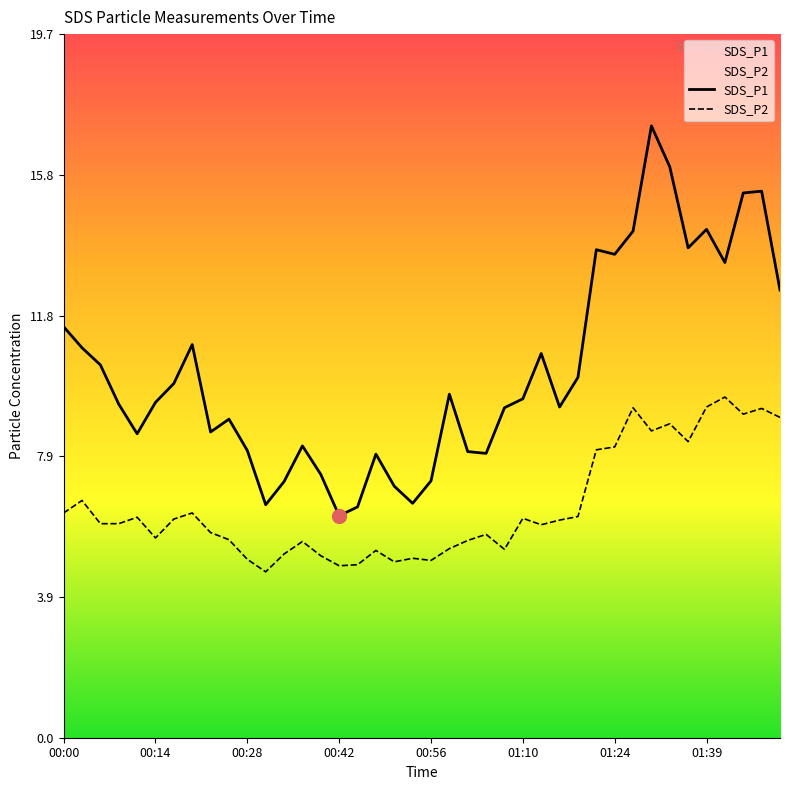

Reading right to left, list all the values displayed in this chart.

SDS_P1: 12.6	15.3	15.3	13.3	14.2	13.7	16.0	17.1	14.2	13.6	13.7	10.1	9.3	10.8	9.5	9.2	8.0	8.0	9.6	7.2	6.6	7.0	8.0	6.5	6.2	7.4	8.2	7.2	6.5	8.1	8.9	8.6	11.0	9.9	9.4	8.5	9.3	10.4	10.9	11.5
SDS_P2: 9.0	9.2	9.1	9.6	9.3	8.3	8.8	8.6	9.2	8.2	8.1	6.2	6.1	6.0	6.2	5.3	5.7	5.5	5.3	5.0	5.0	4.9	5.2	4.8	4.8	5.1	5.5	5.2	4.7	5.0	5.5	5.8	6.3	6.1	5.6	6.2	6.0	6.0	6.7	6.3